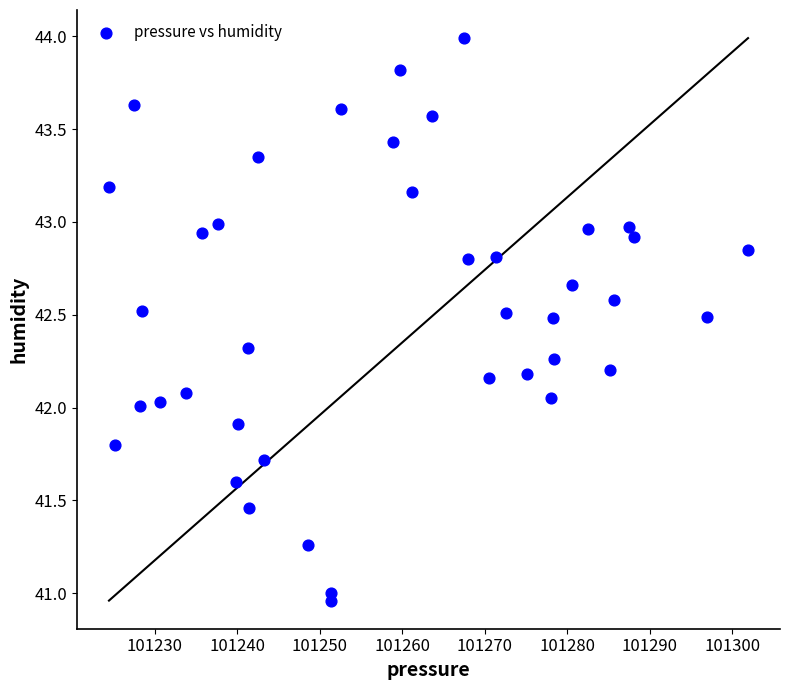

What is the range of X values (max minus min)?

77.4